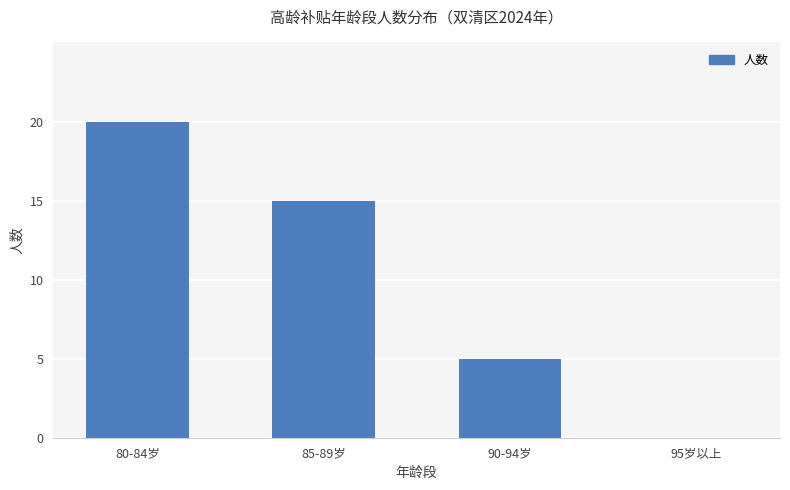

At which category does the chart reach its peak across all series?

80-84岁